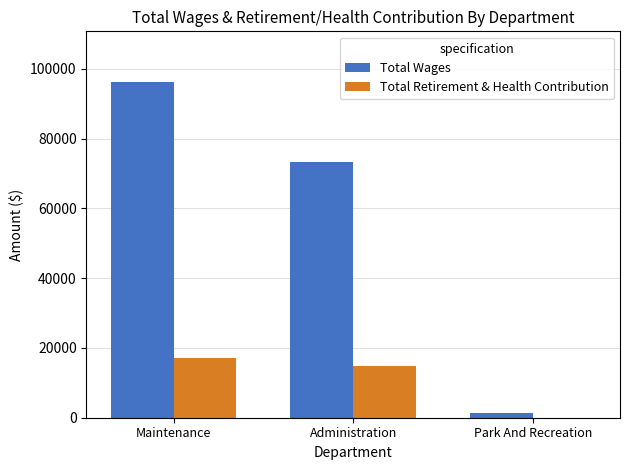

Does the chart contain stacked bars?

No